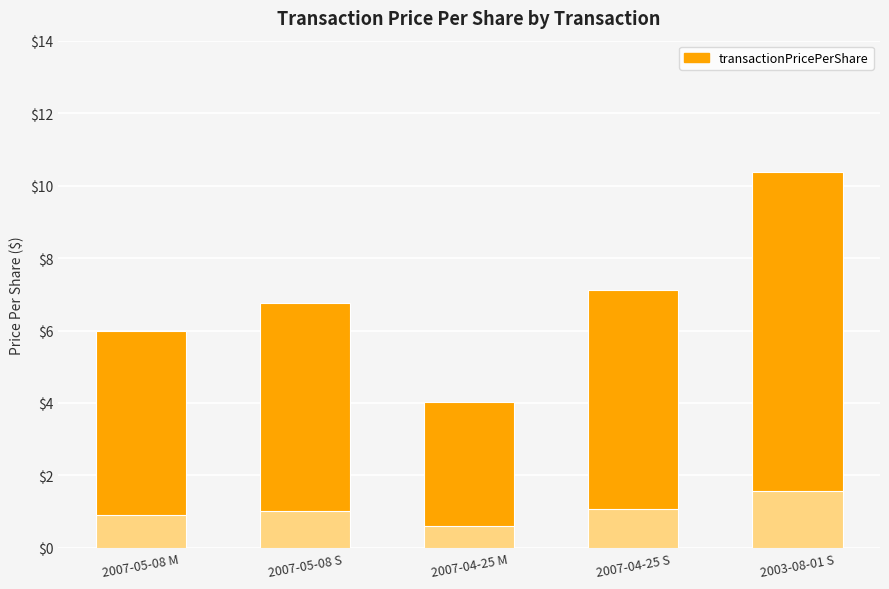

What is the label of the 5th bar from the right?

2007-05-08 M